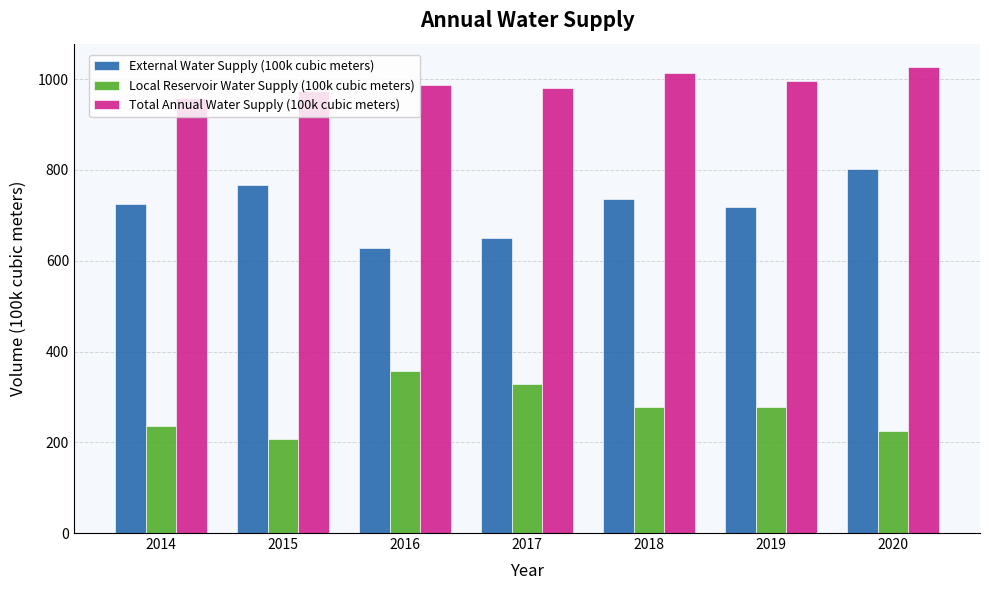

List the series in order of their peak value, highest first.

Total Annual Water Supply (100k cubic meters), External Water Supply (100k cubic meters), Local Reservoir Water Supply (100k cubic meters)